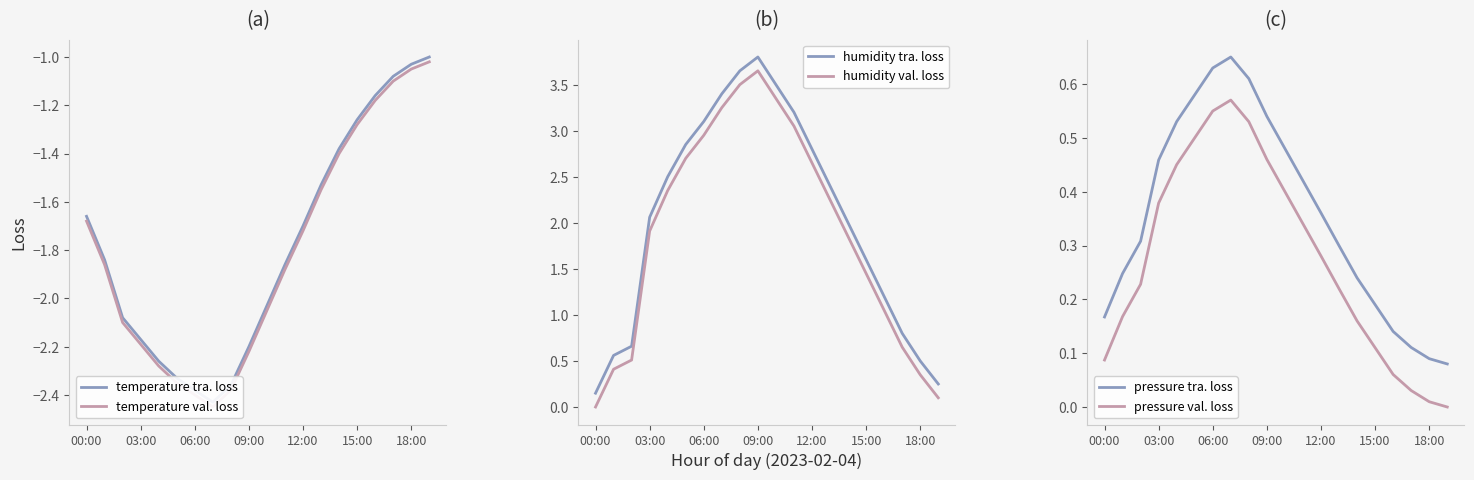

Which category has the lowest value across all series?

7